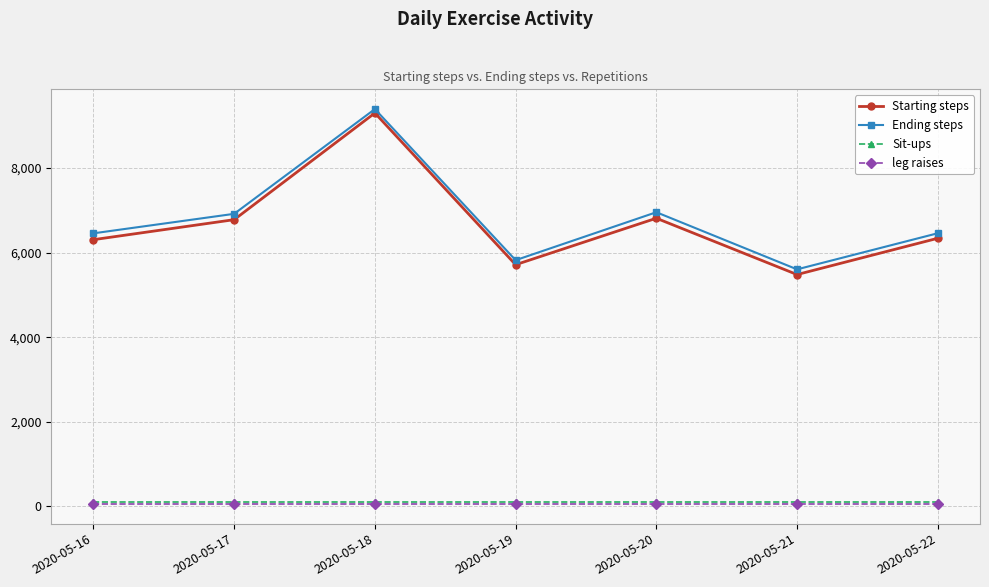

True or false: leg raises and Sit-ups cross at least once.

False